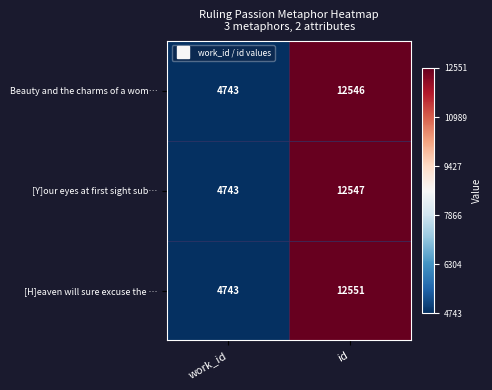

Which series has the widest spread of values?

[H]eaven will sure excuse the …